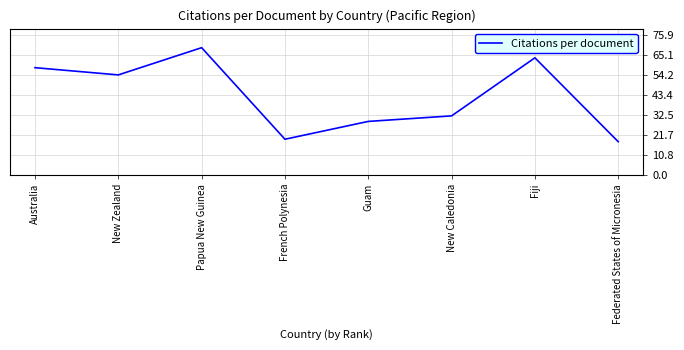

What is the sum of the values at Guam and French Polynesia?

48.3